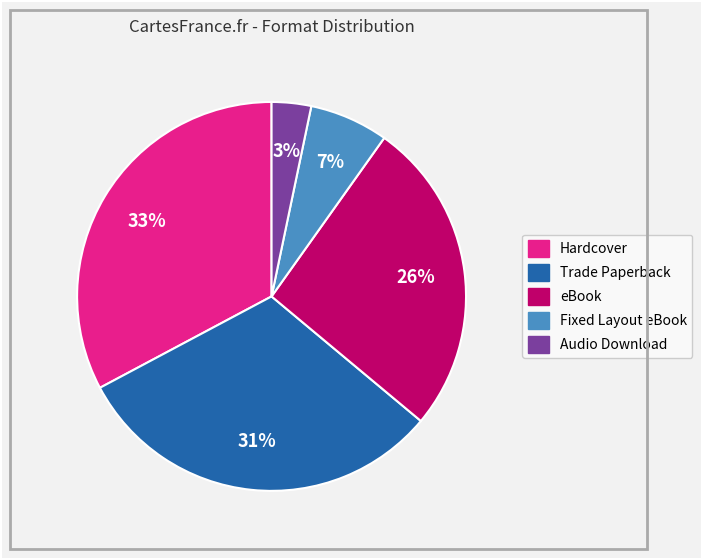

Does Trade Paperback represent more than half of the total?

No